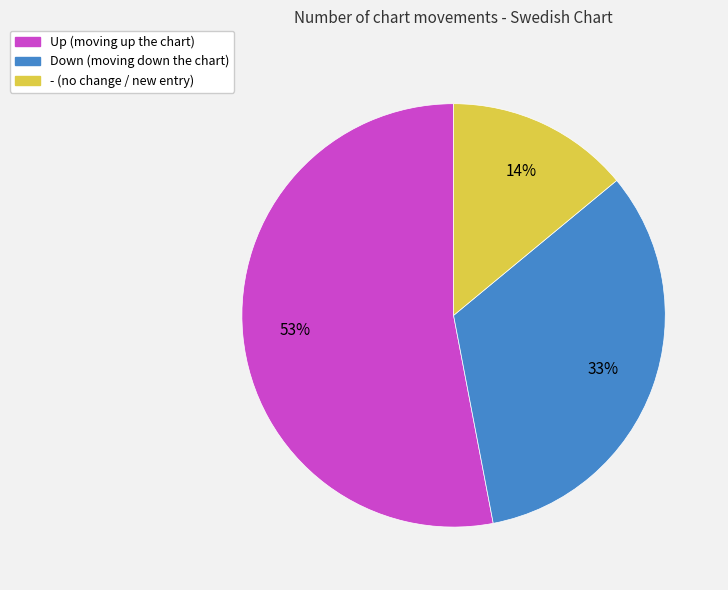

To the nearest percent, what is the average slice percentage?

33%